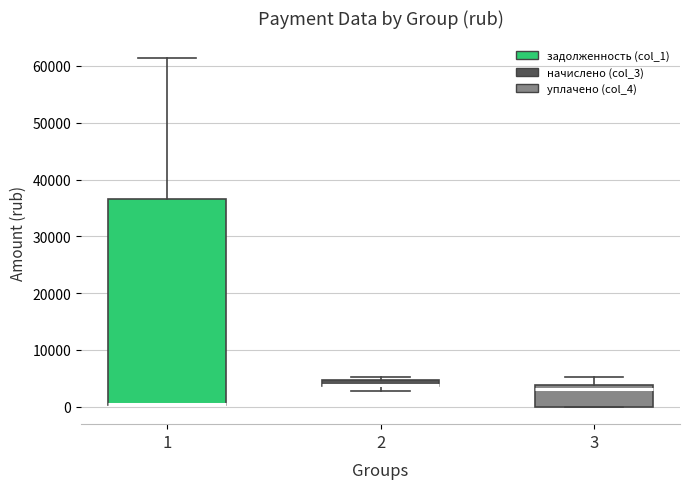

Comparing the boxes themselves (not the whiskers), which one is the tallest?

1